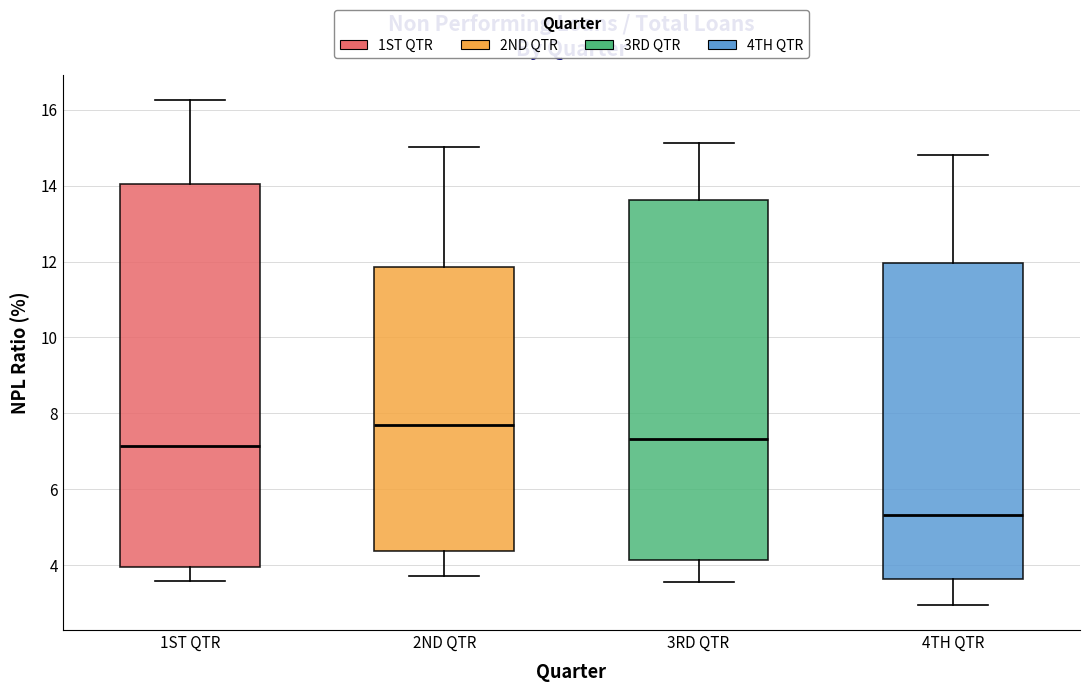

Where does the median line of the box for 2ND QTR sit on the y-axis? The values are not printed on the chart, so give them approximately, as read against the axis.

7.6